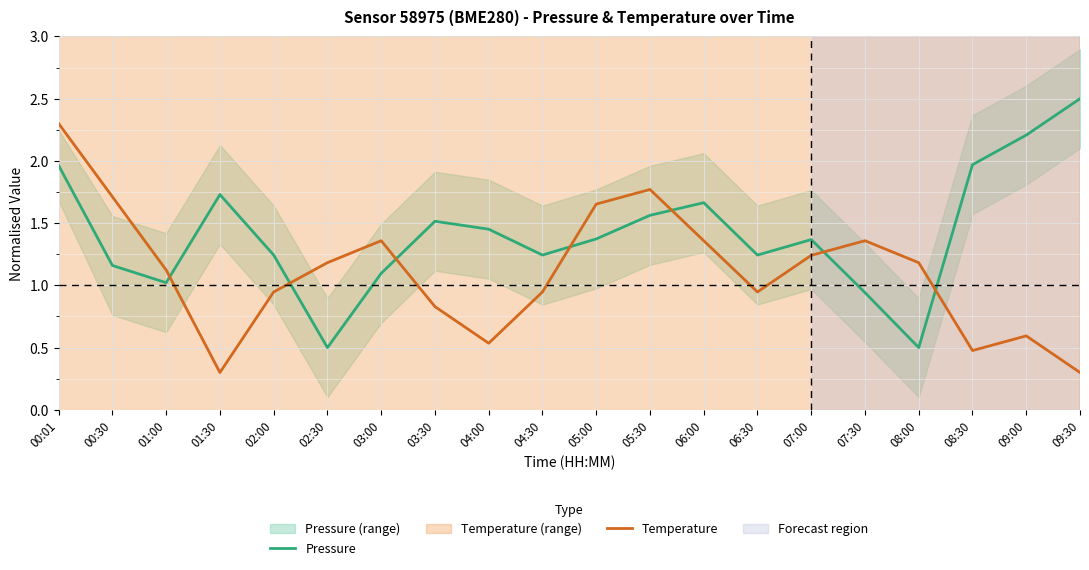

List the series in order of their peak value, highest first.

Pressure, Temperature